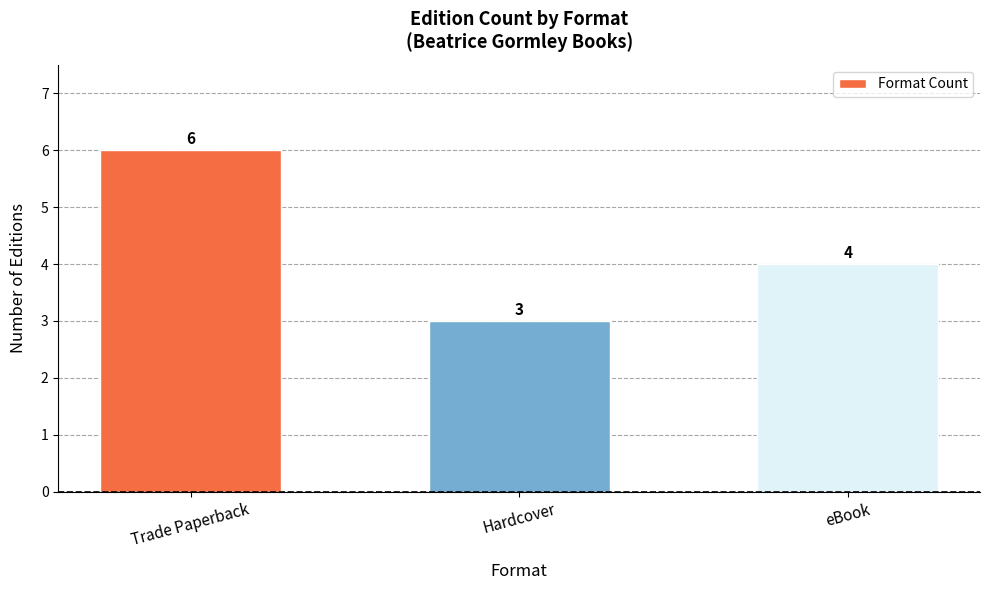

What is the difference between the second highest and minimum values?

1